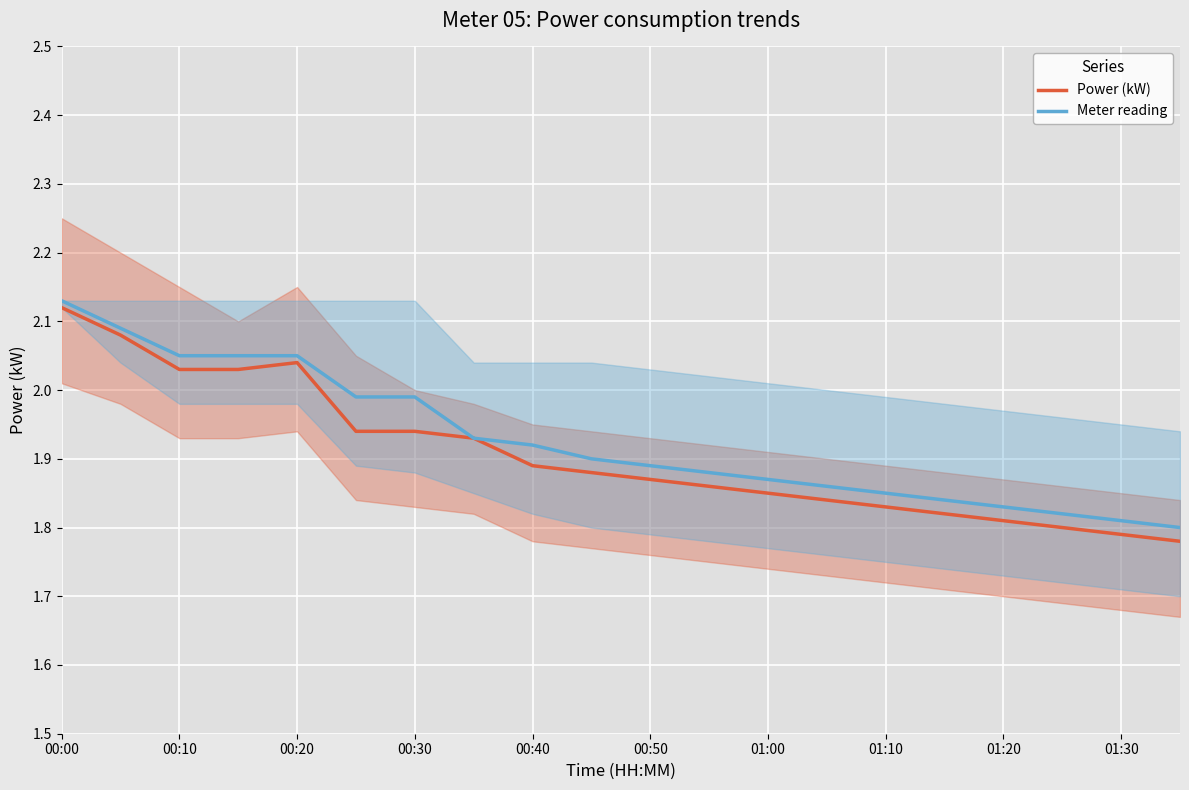

At which category does Power (kW) reach its first local peak?

00:20